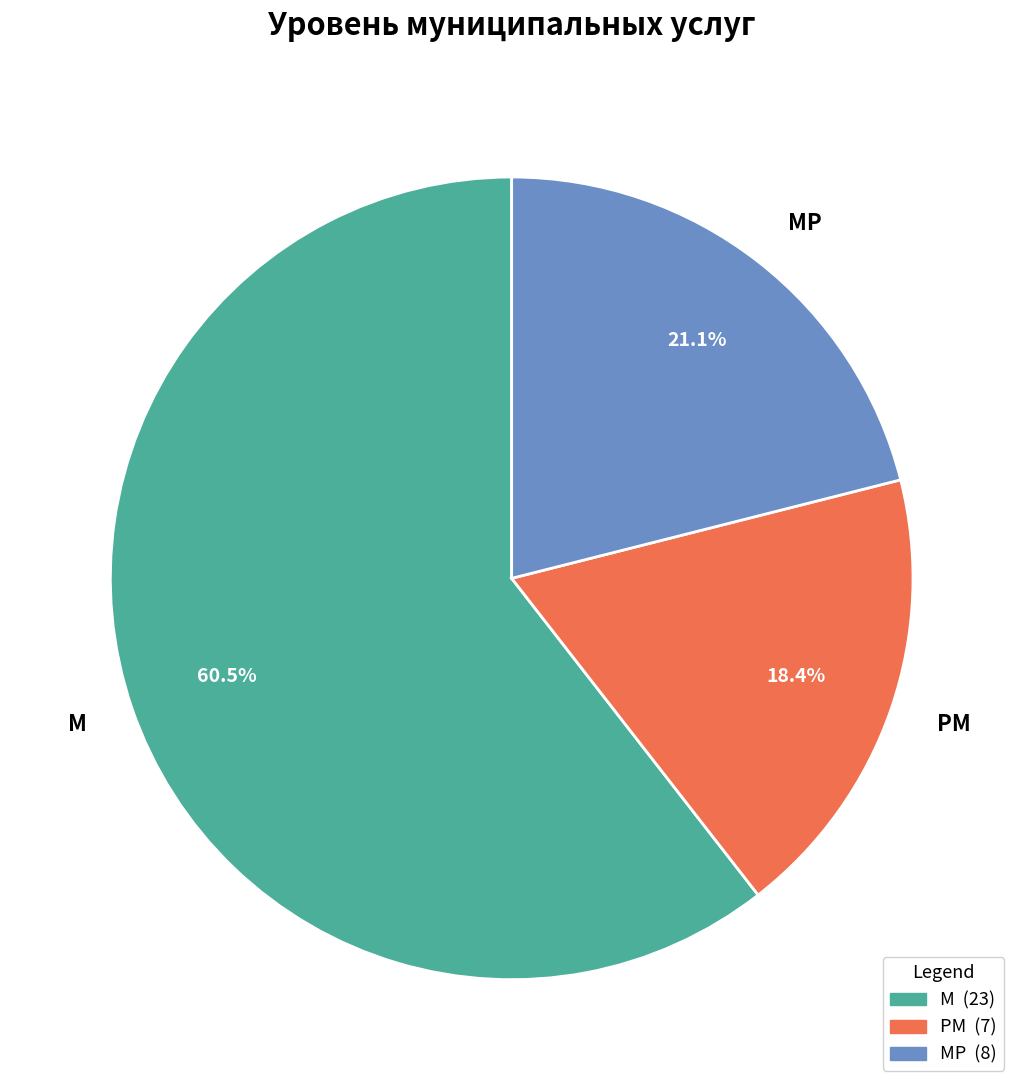

To the nearest percent, what is the combined percentage of М and МР?

82%